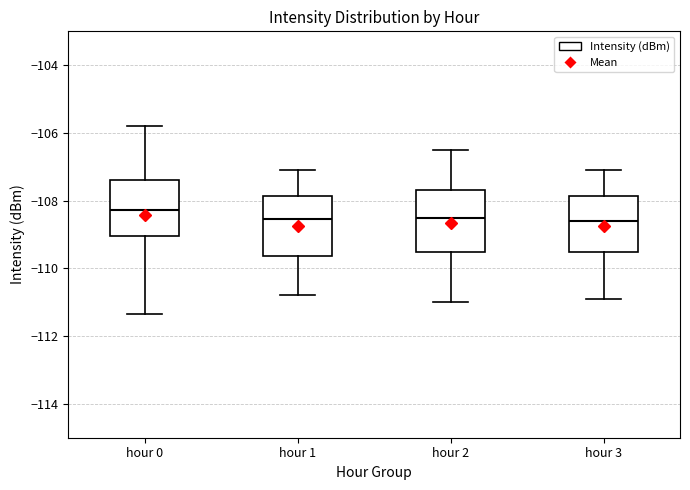

Which box's median line is the highest?

hour 0